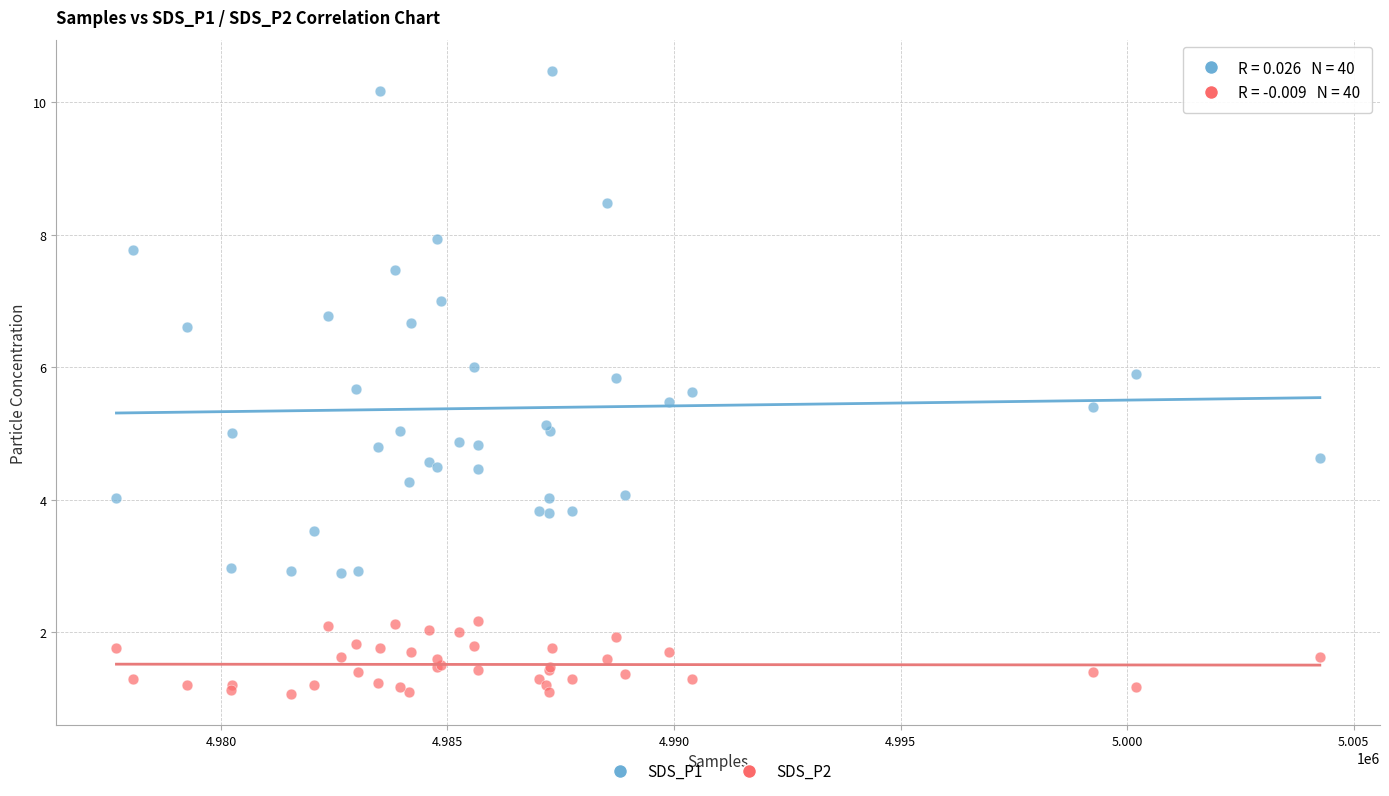

What is the X range (max minus min) for the scatter plot?

26559.0